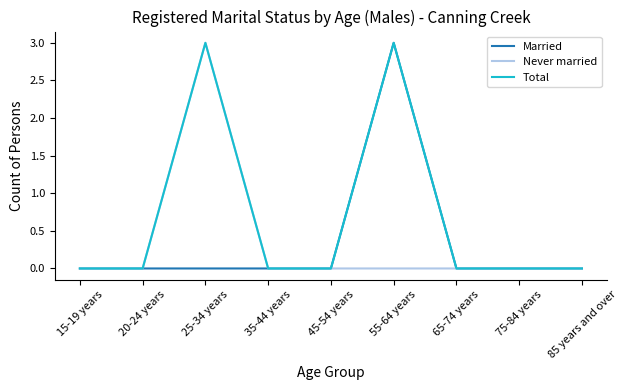

Is the value of Never married at 25-34 years greater than the value of Married at 35-44 years?

Yes